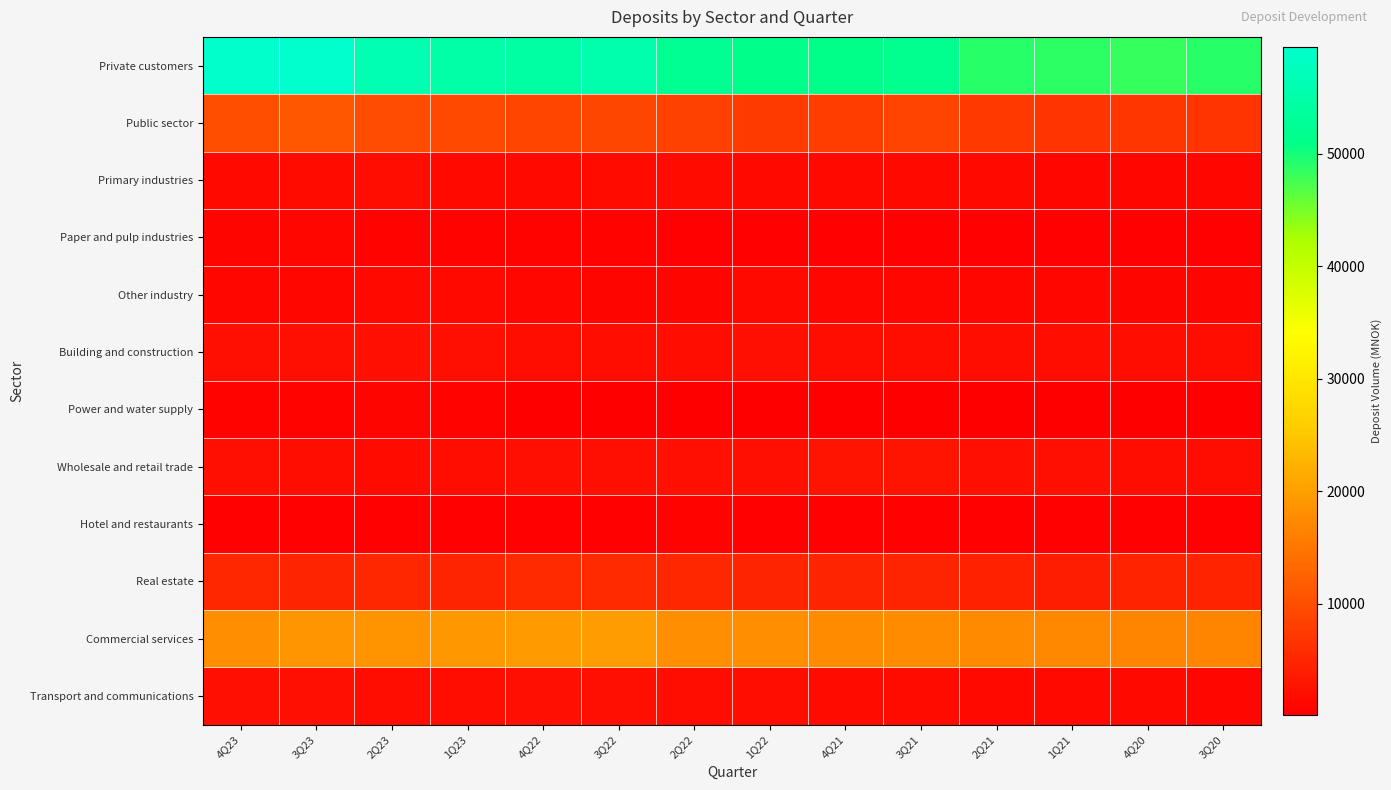

Which series has the largest range (max minus min)?

Private customers